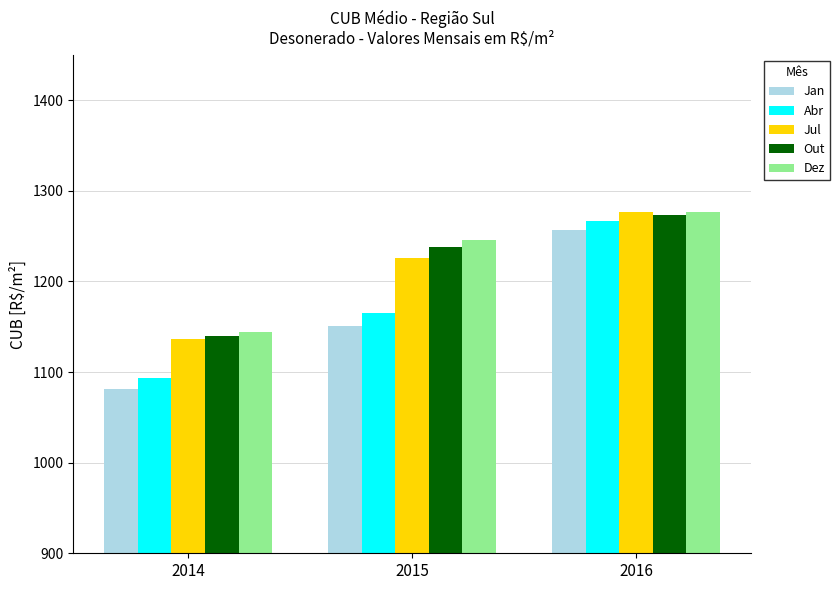

True or false: Abr has a value of 1267.2 at 2016.

True